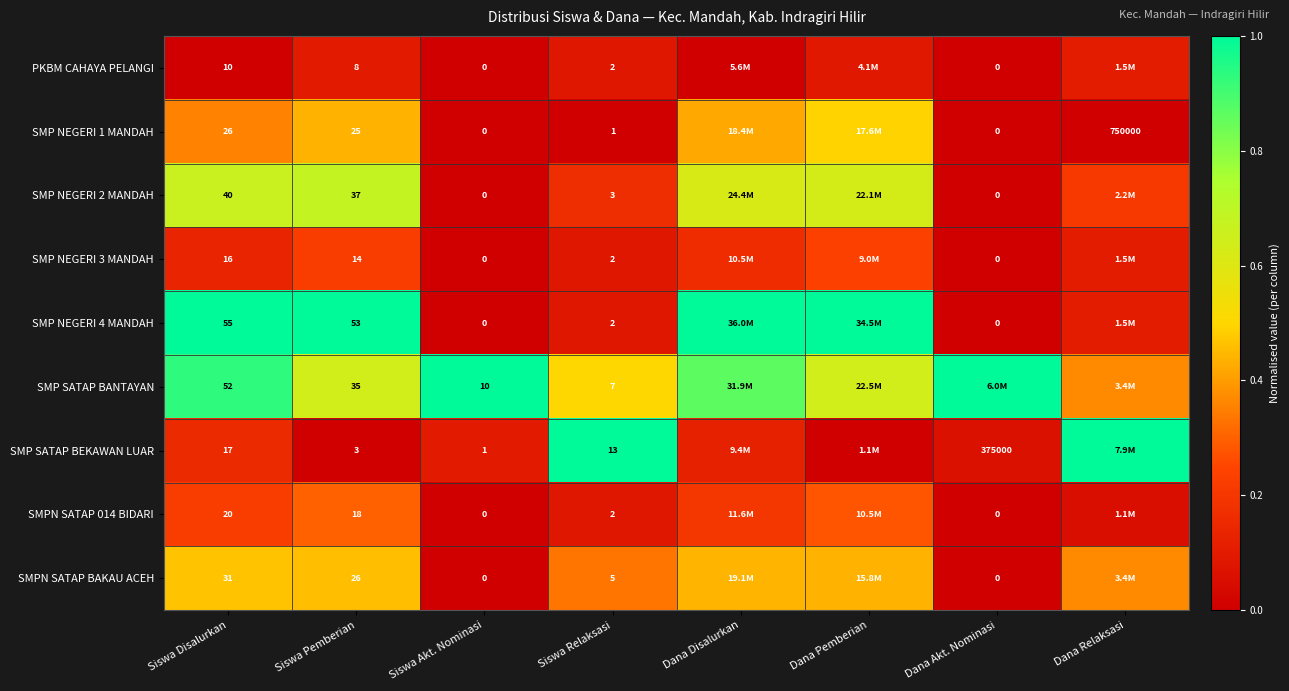

Is the value of PKBM CAHAYA PELANGI at Siswa Akt. Nominasi greater than the value of SMP SATAP BANTAYAN at Siswa Pemberian?

No